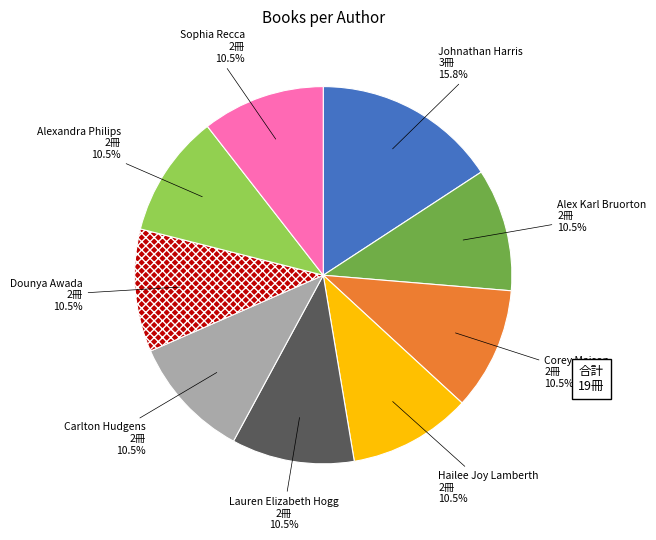

Is there a majority slice in this chart?

No